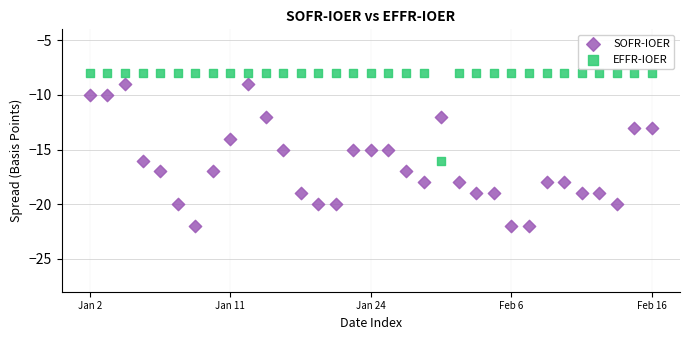

Which series contains the lowest Y value?

SOFR-IOER